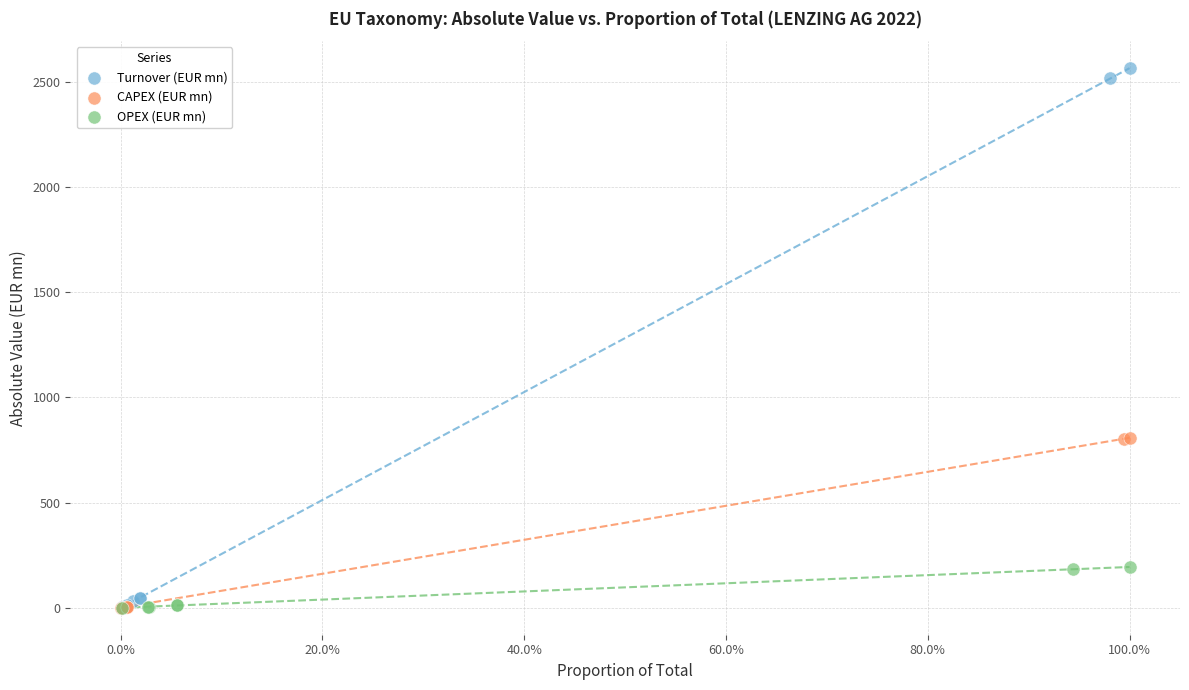

Which series has the largest Y range (max minus min)?

Turnover (EUR mn)